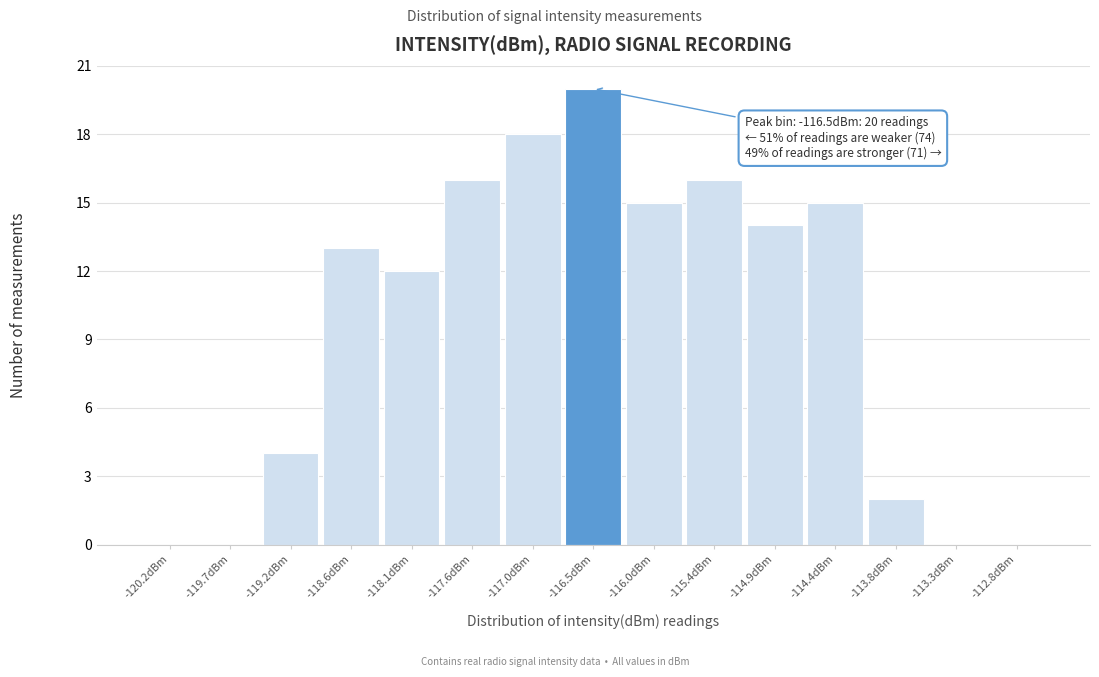

Which range on the x-axis has the tallest bar?

-116.8 to -116.2